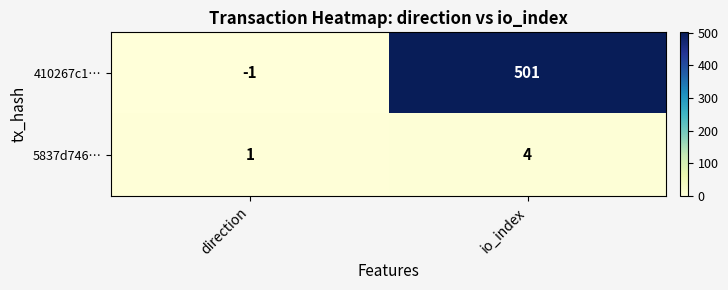

What is the sum of the 410267c1… values at io_index and direction?

500